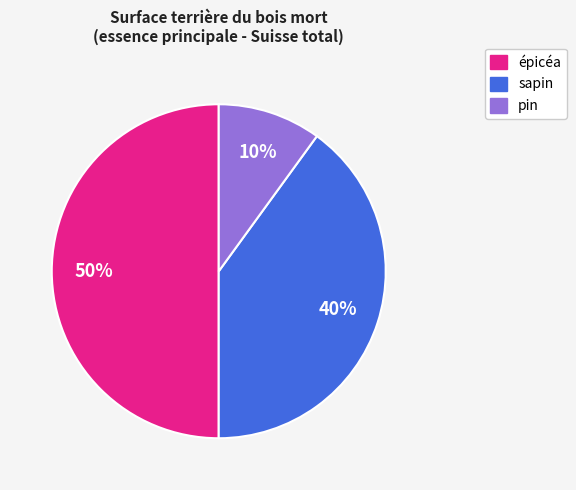

To the nearest percent, what is the average slice percentage?

33%